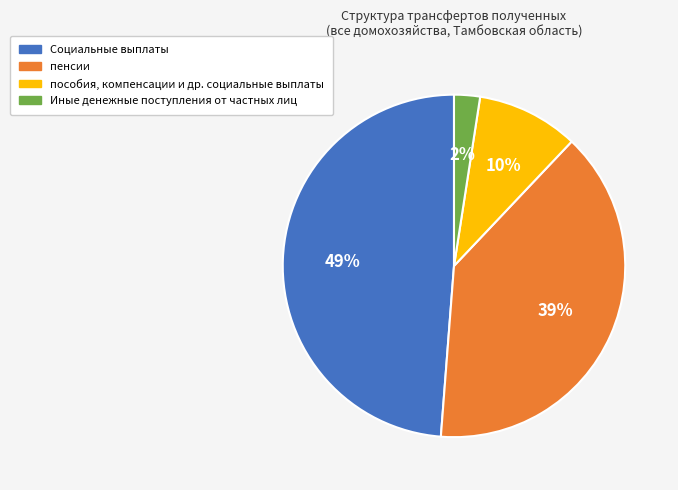

Do Социальные выплаты and пенсии together represent more than half of the pie?

Yes